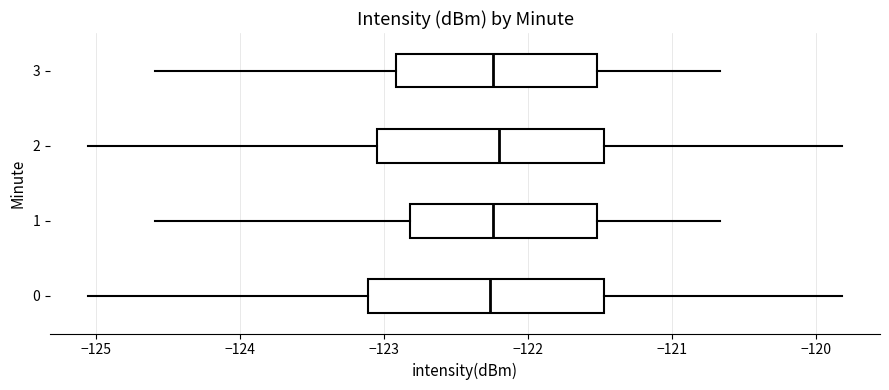

Where is the left edge of the box at y = 1 on the x-axis? The values are not printed on the chart, so give them approximately, as read against the axis.

-122.8